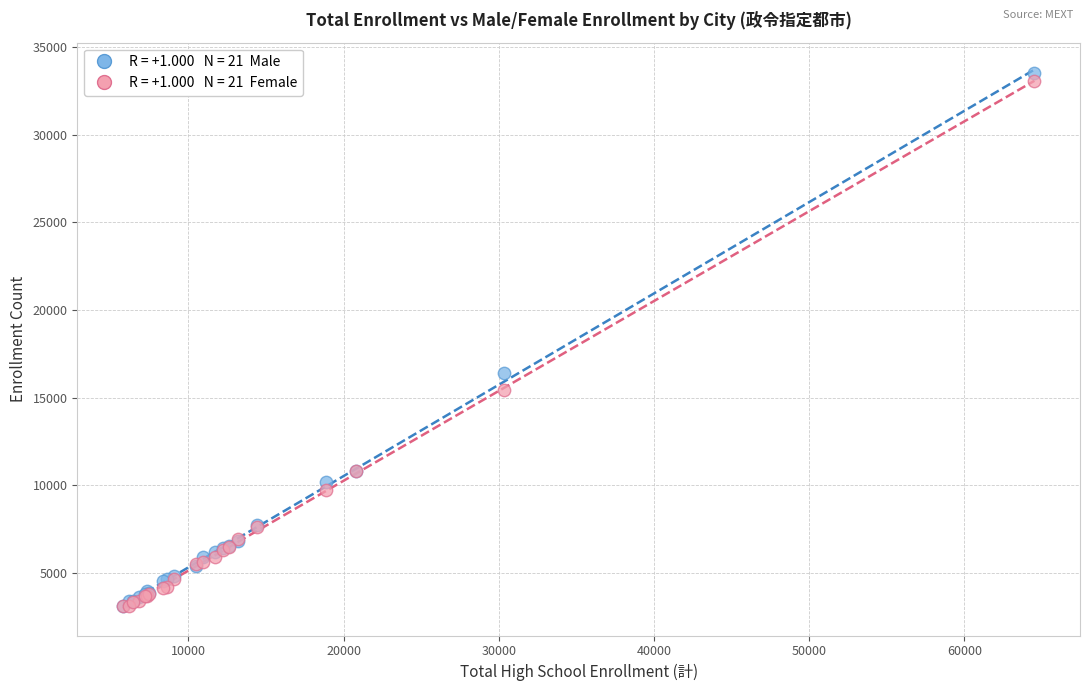

Across all series, what Y value is closest to 18305?

16412